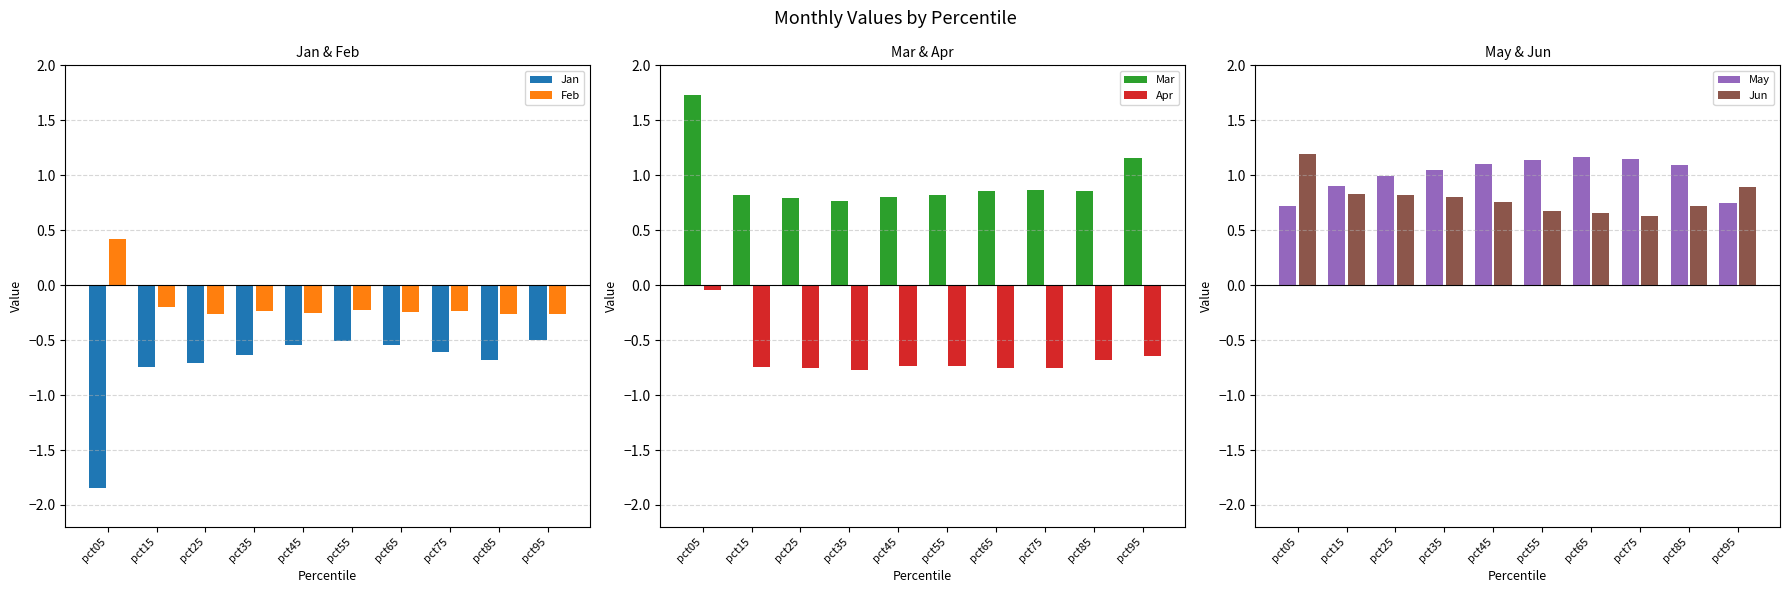

How many data points does each series have?

10